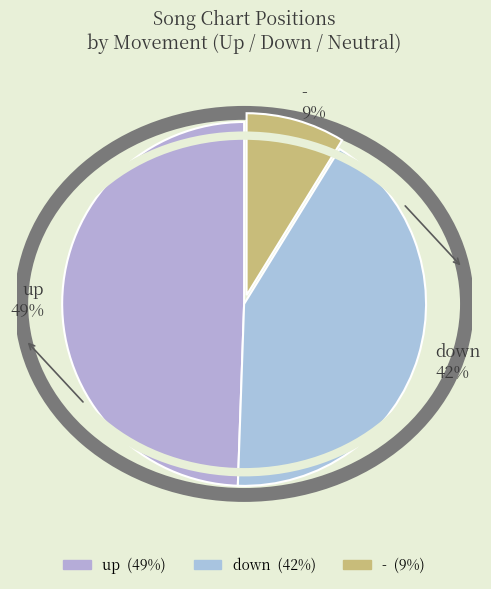

Which slice is the largest?

up